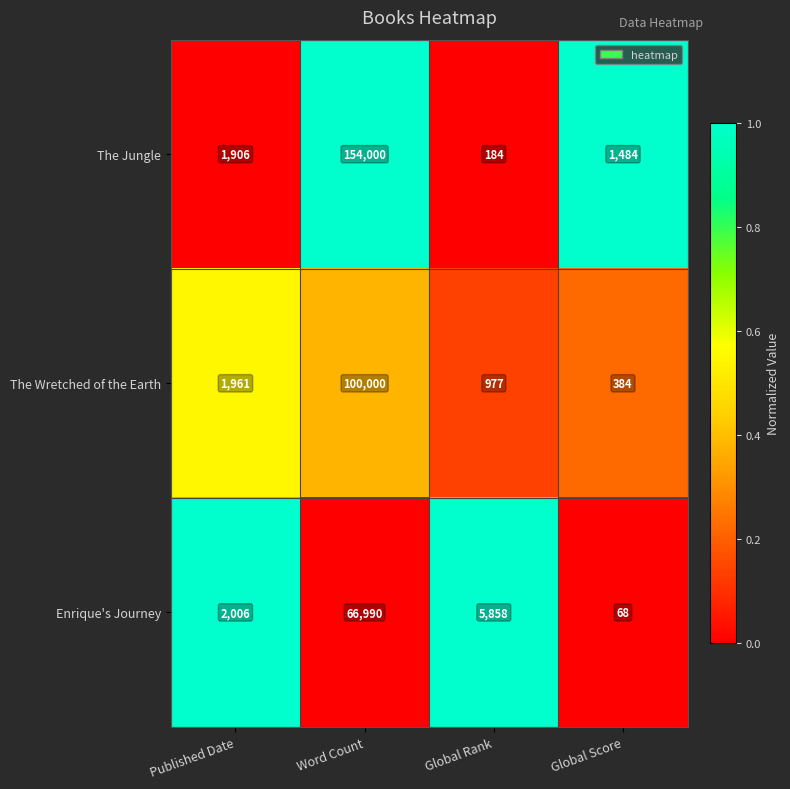

Which series has the largest total across all categories?

The Jungle